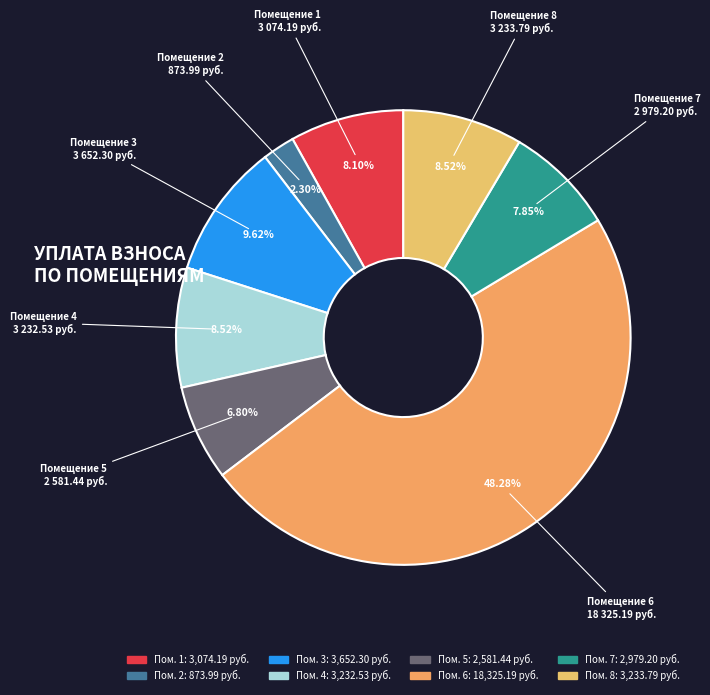

Do Помещение 6 18 325.19 руб. and Помещение 4 3 232.53 руб. together represent more than half of the pie?

Yes